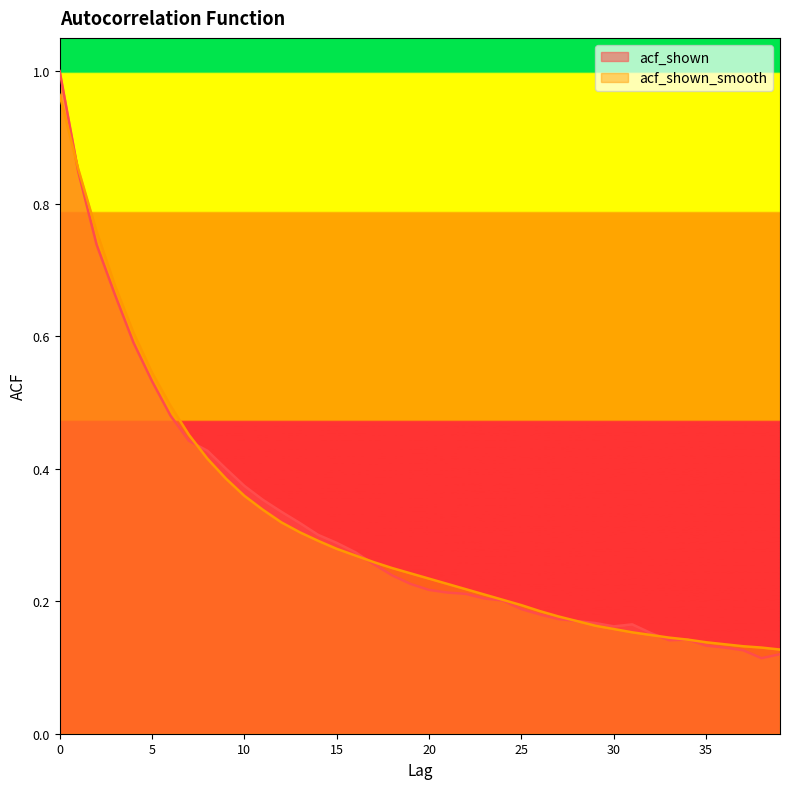

Read the acf_shown_smooth value at 8.

0.4